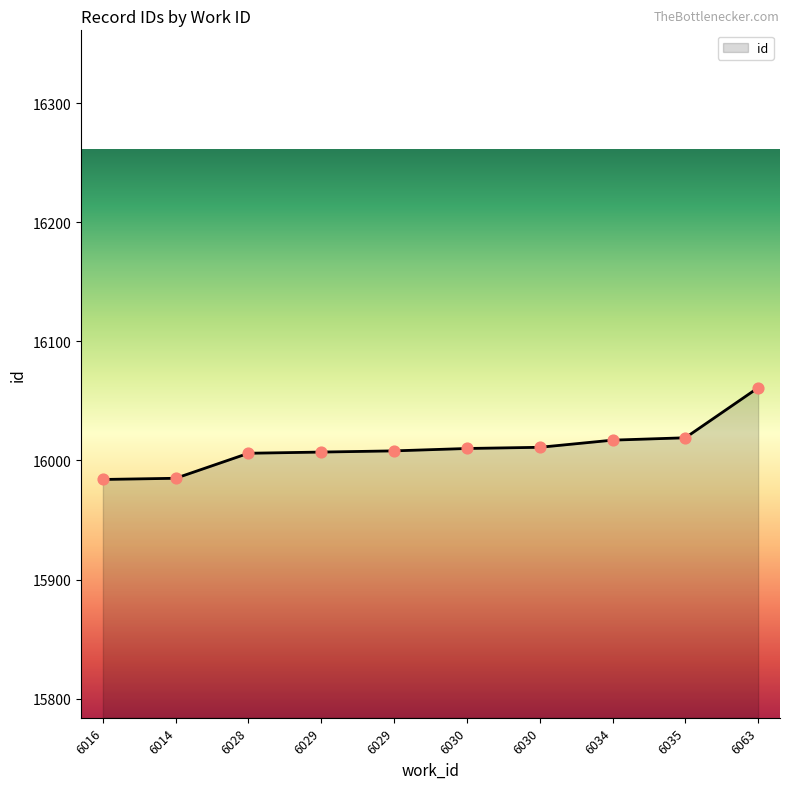

How many lines are shown in the chart?

1